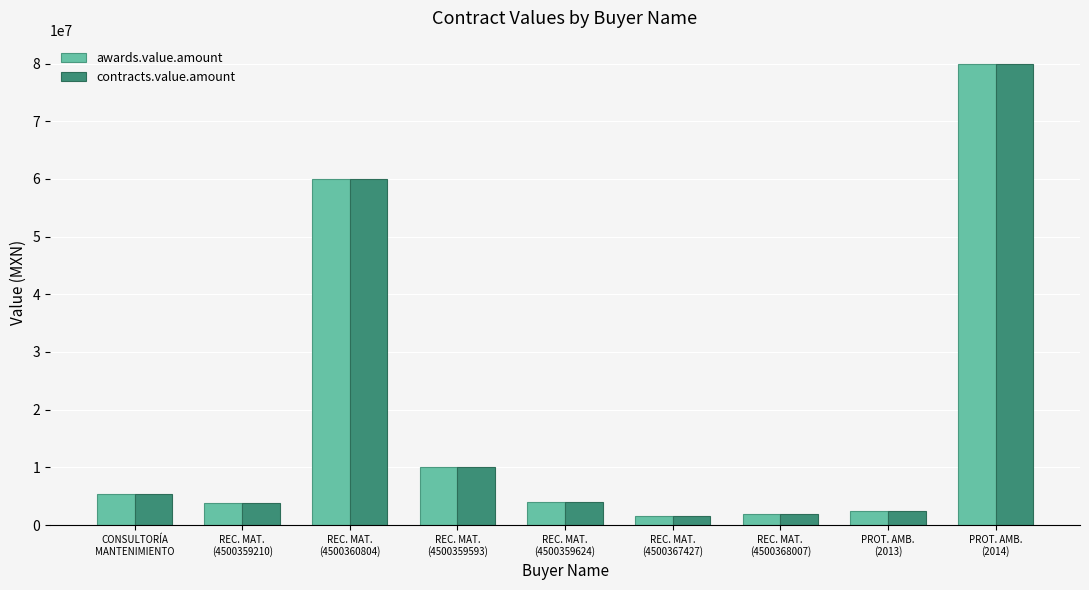

How many groups of bars are there?

9